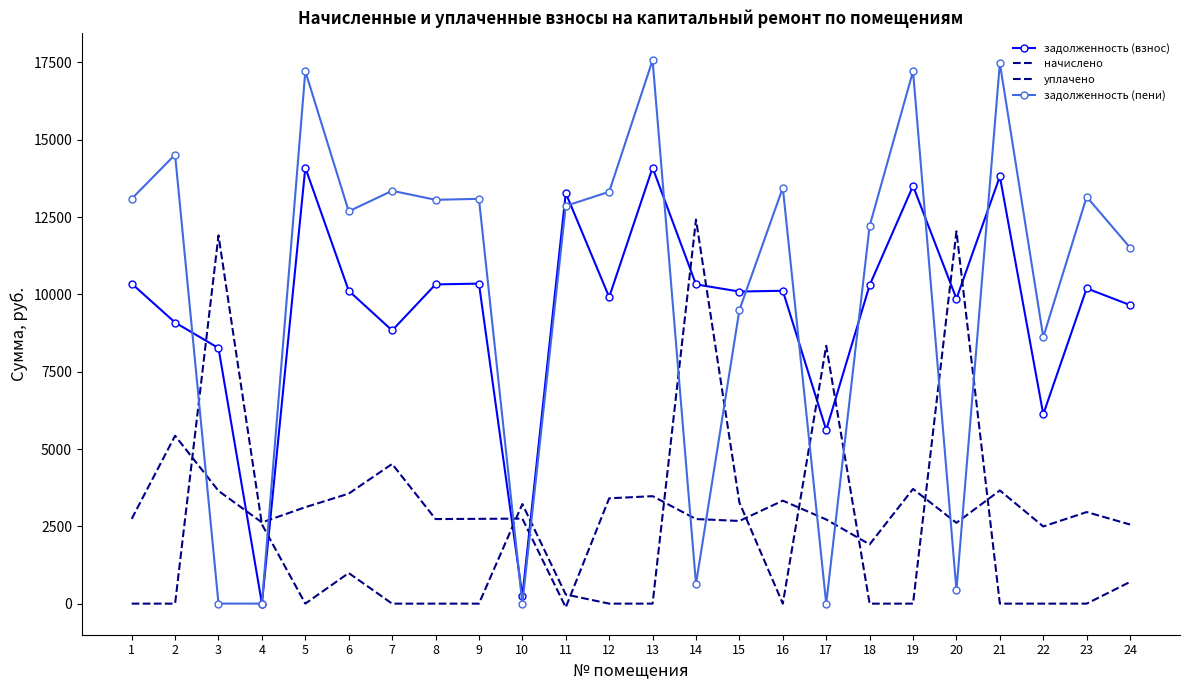

Reading left to right, extract all data points from this chart.

задолженность (взнос): 10349.0	9090.7	8264.5	0.0	14098.3	10117.9	8833.9	10323.4	10349.0	241.2	13276.6	9912.5	14098.3	10323.4	10092.2	10117.9	5616.0	10297.7	13507.7	9861.1	13815.8	6123.6	10195.0	9655.7
начислено: 2742.0	5429.6	3646.9	2626.3	3118.2	3557.9	4517.0	2735.2	2742.0	2748.8	-120.5	3406.0	3475.6	2735.2	2674.0	3330.5	2721.6	1916.3	3708.8	2612.8	3660.6	2495.8	2961.1	2558.3
уплачено: 0.0	0.0	11908.9	2564.2	0.0	990.0	0.0	0.0	0.0	3219.9	295.0	0.0	0.0	12420.9	3269.0	0.0	8337.6	0.0	0.0	12038.4	0.0	0.0	0.0	702.0
задолженность (пени): 13091.0	14520.4	2.5	0.0	17216.5	12685.8	13351.0	13058.5	13091.0	0.0	12861.1	13318.4	17573.9	637.7	9497.2	13448.4	0.0	12214.0	17216.5	435.5	17476.4	8619.4	13156.1	11512.0